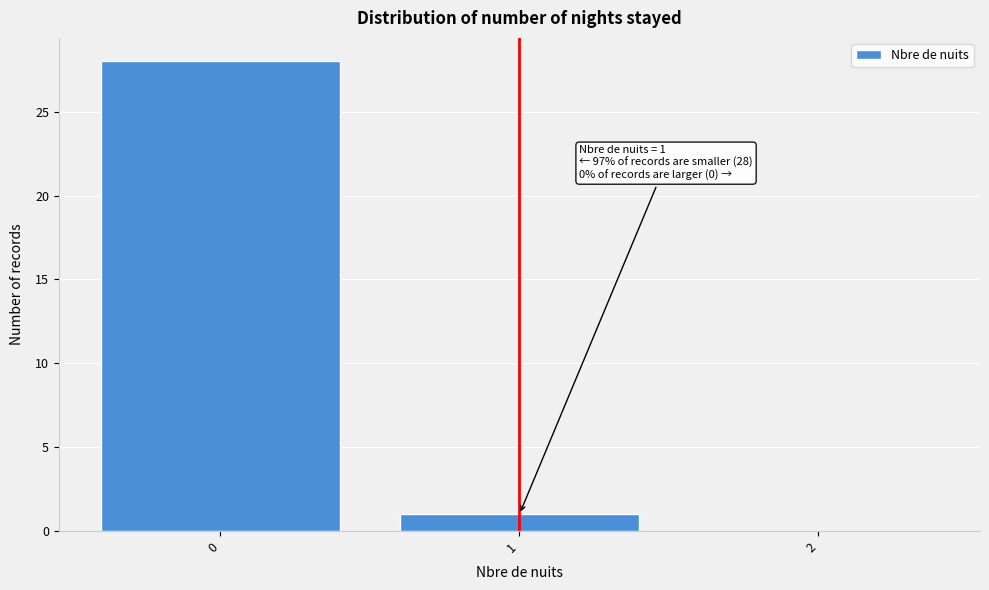

Reading right to left, list all the values displayed in this chart.

2=0	1=1	0=28